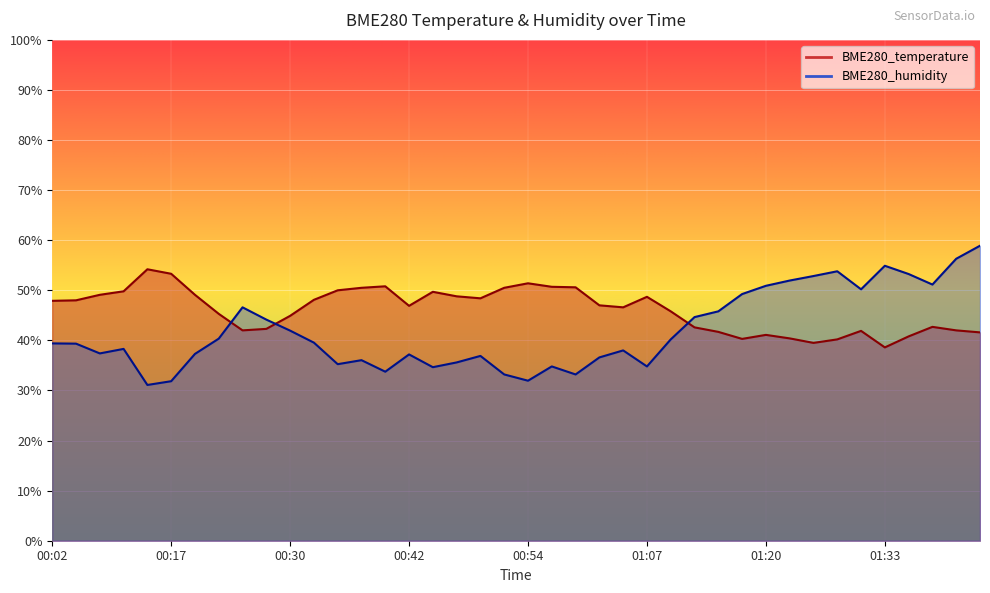

Where does the BME280_temperature series first go above 46?

00:02